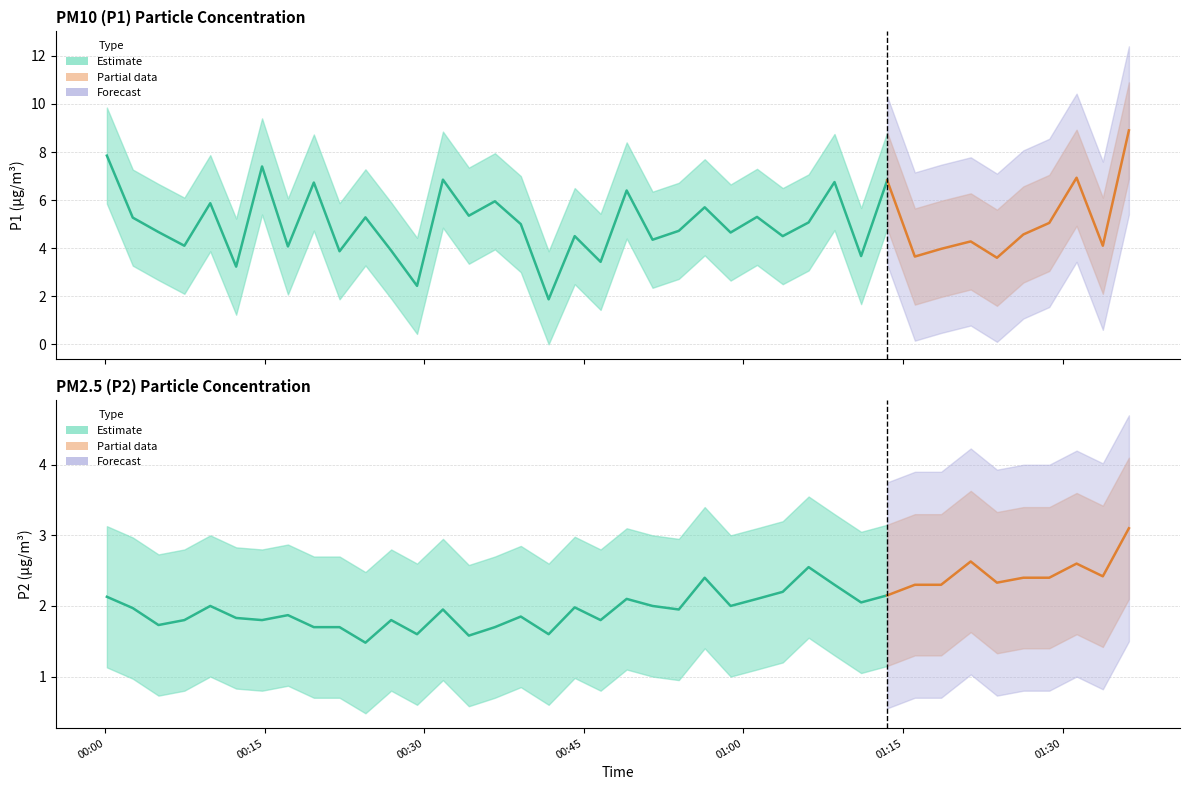

True or false: P2 has more than 0 interior local peaks.

True